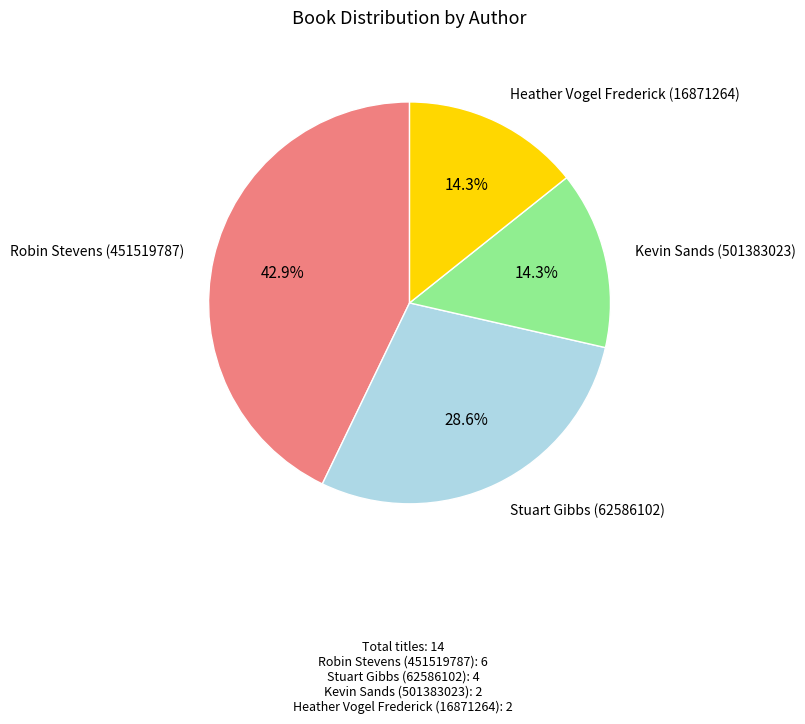

Does any single category account for the majority?

No